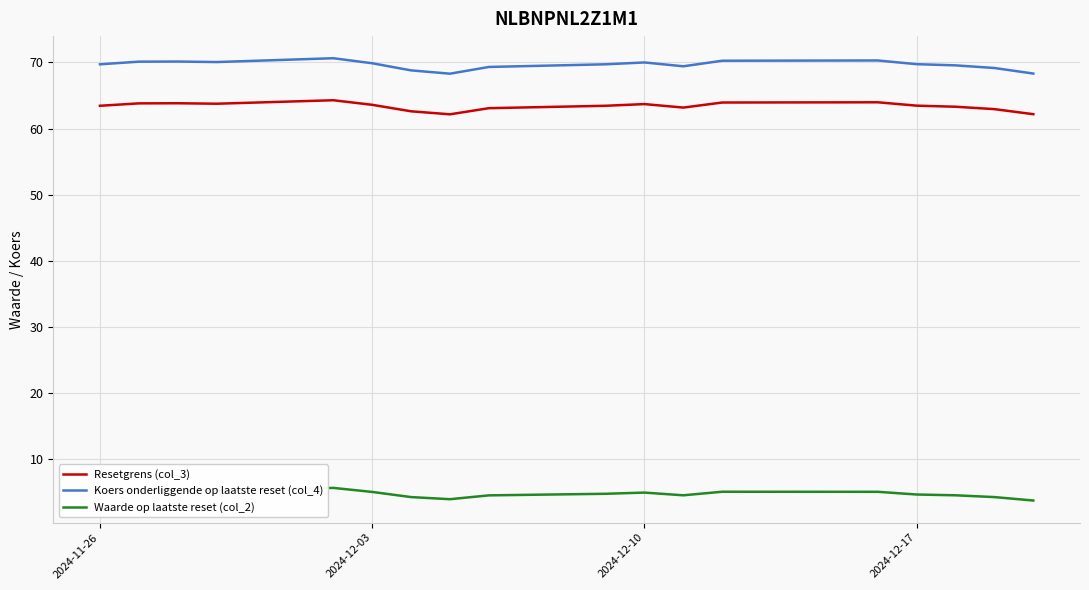

What is the maximum value for Waarde op laatste reset (col_2)?

5.6